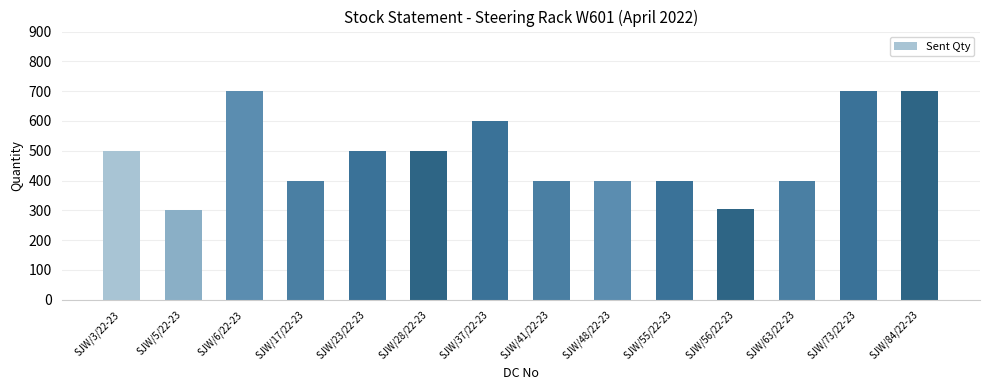

Reading left to right, extract all data points from this chart.

SJW/3/22-23=500	SJW/5/22-23=300	SJW/6/22-23=700	SJW/17/22-23=400	SJW/23/22-23=500	SJW/28/22-23=500	SJW/37/22-23=600	SJW/41/22-23=400	SJW/48/22-23=400	SJW/55/22-23=400	SJW/56/22-23=304	SJW/63/22-23=400	SJW/73/22-23=700	SJW/84/22-23=700